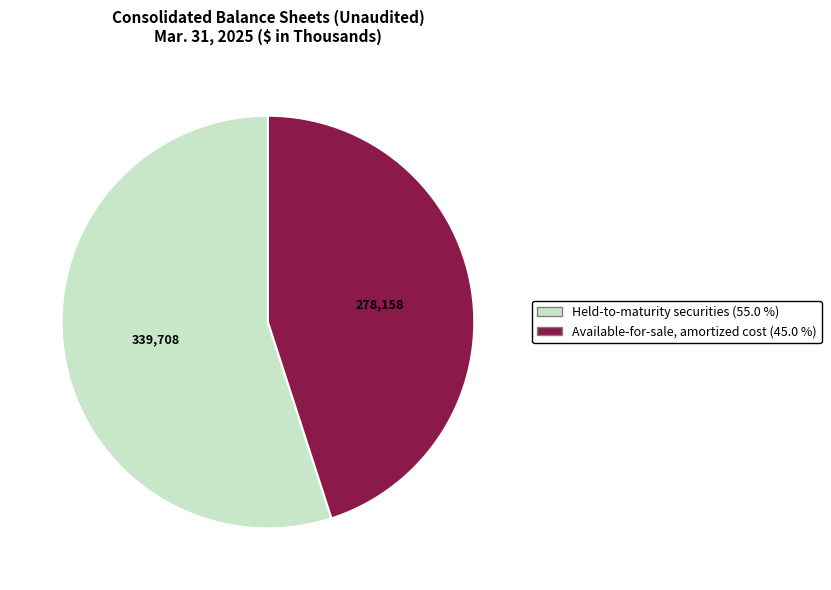

Rank the categories by value from lowest to highest.

Available-for-sale, amortized cost, Held-to-maturity securities